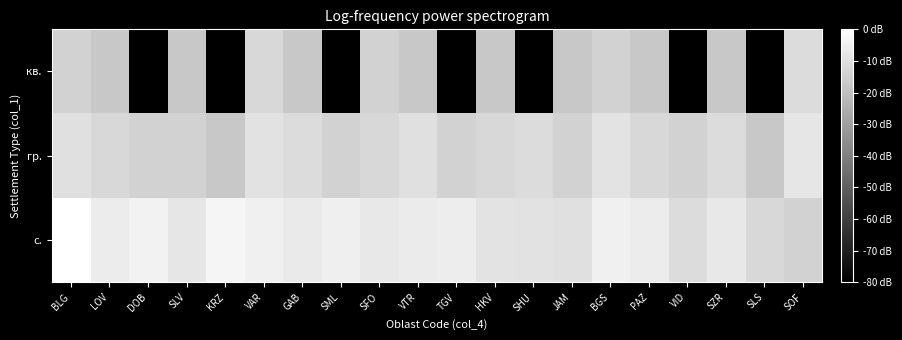

What is the spread (max minus min) of values at SLV?

9.0